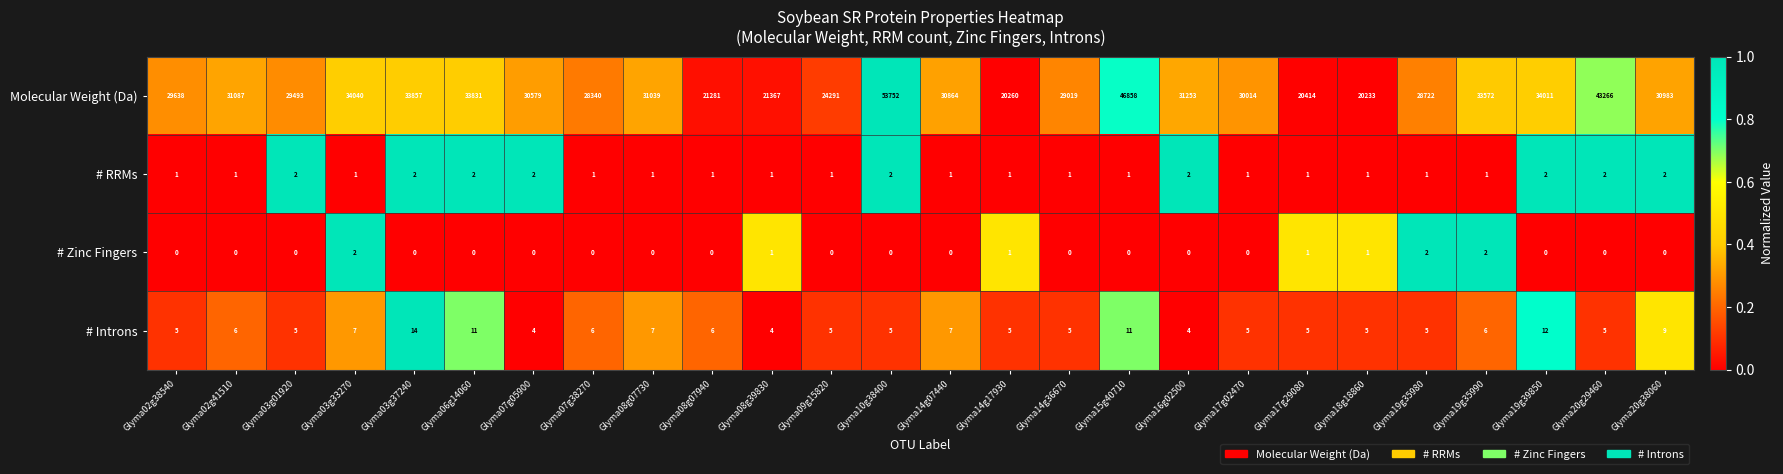

What is the maximum value shown in the chart?

53752